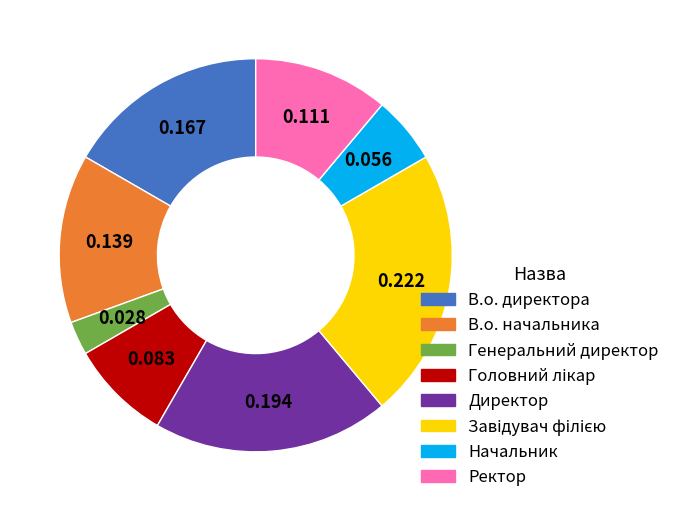

How many segments does this pie chart have?

8